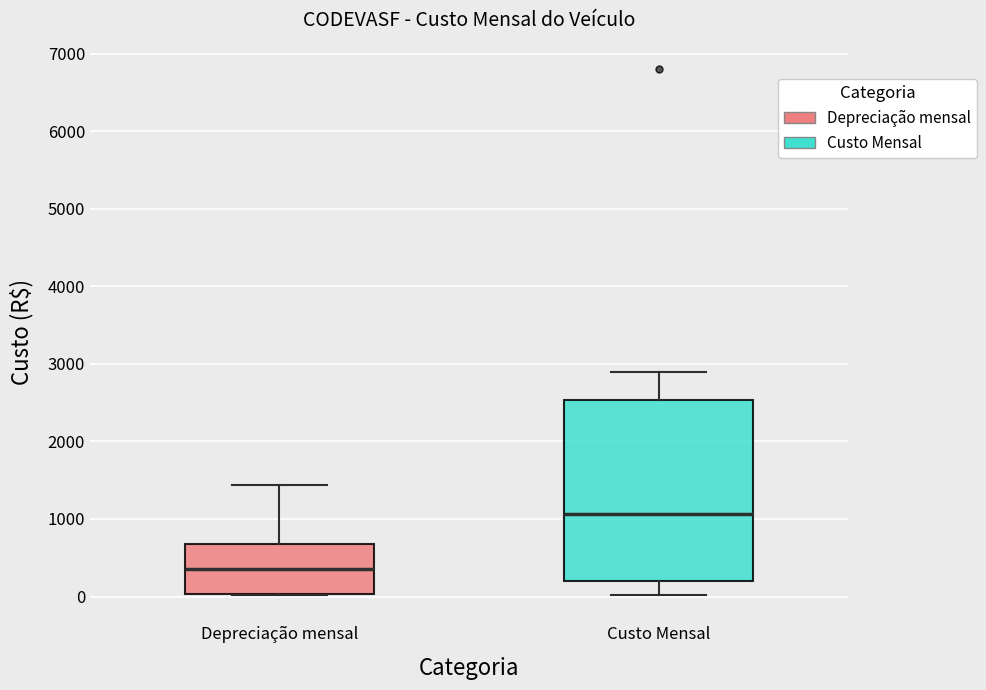

Reading left to right, transcribe this box plot: for each box, give where its median line is, the range the box spans, and where its two whiskers end, as read against the y-axis. The values are not printed on the chart, so give them approximately, as read against the axis.

Depreciação mensal: median 400, box 0 to 700, whiskers 0 to 1400
Custo Mensal: median 1100, box 200 to 2500, whiskers 0 to 2900